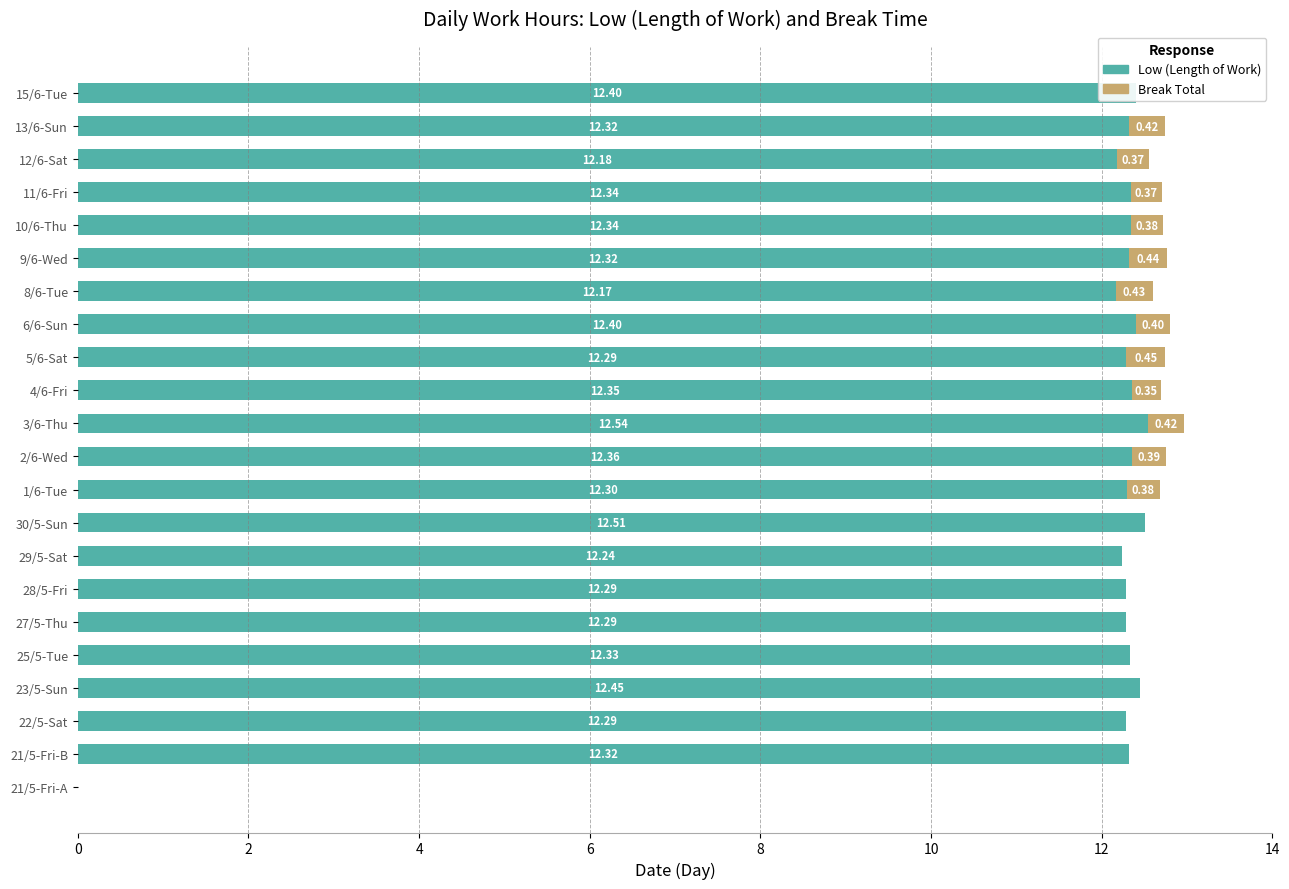

The value of Low (Length of Work) at 10/6-Thu is 12.3. True or false?

True